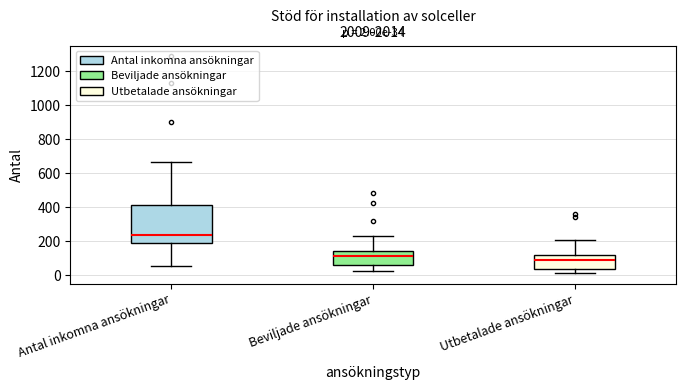

Comparing the boxes themselves (not the whiskers), which one is the tallest?

Antal inkomna ansökningar